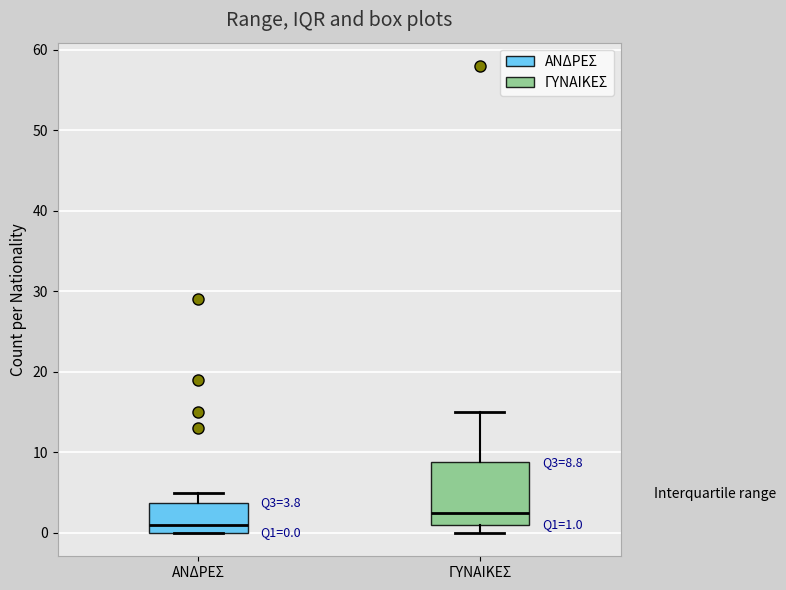

Which box is the tallest, from its lower edge to its upper edge?

ΓΥΝΑΙΚΕΣ